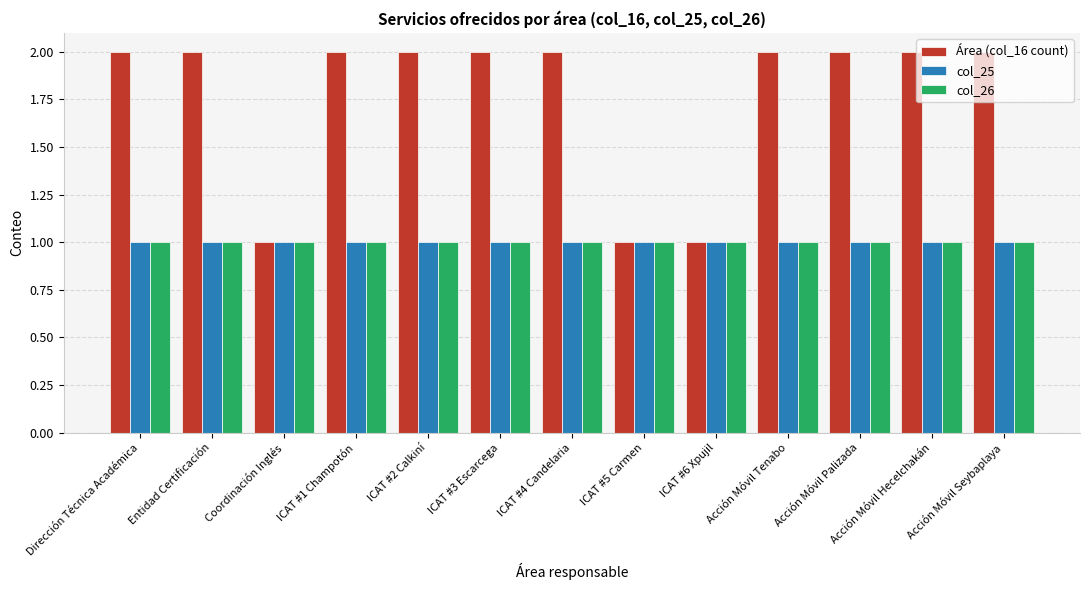

True or false: col_26 has a value of 1 at Coordinación Inglés.

True